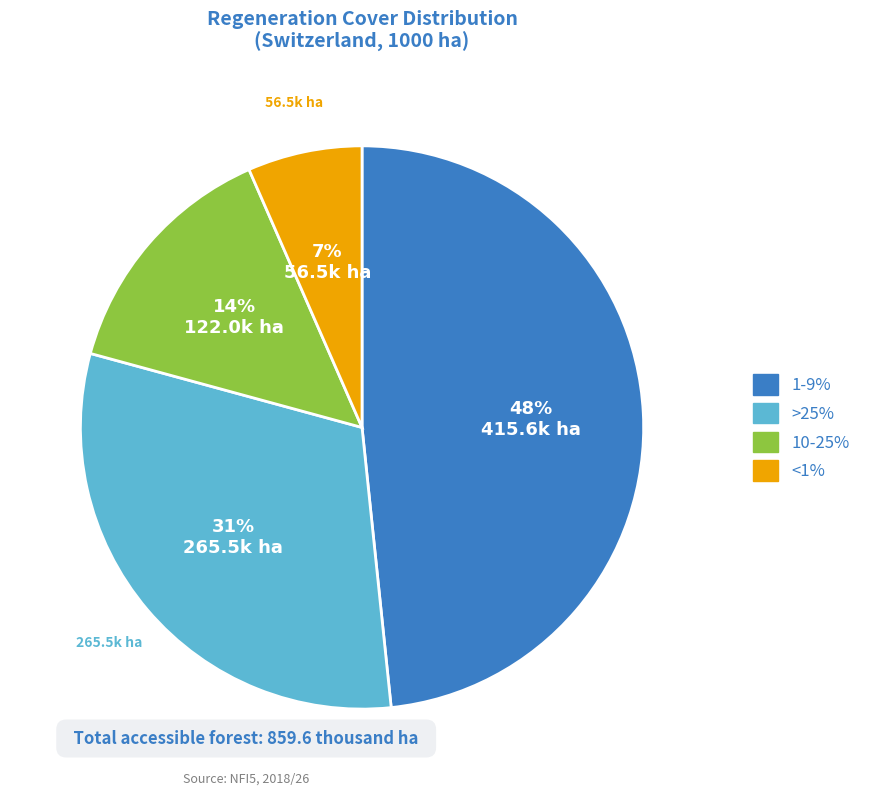

What is the smallest slice in the pie chart?

<1%